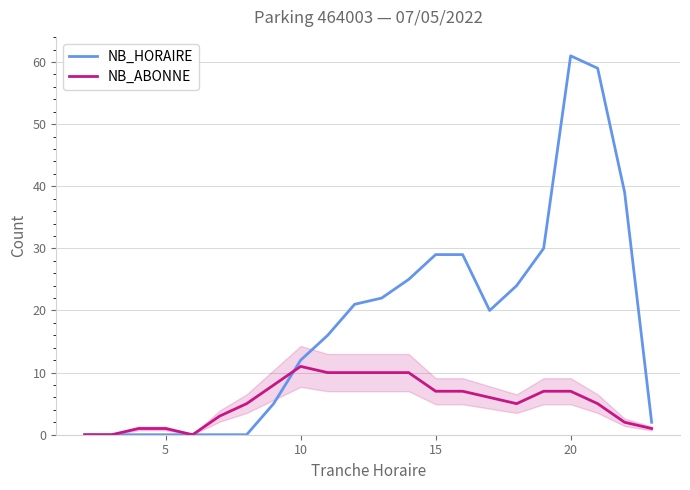

Rank the series by their average value, from highest to lowest.

NB_HORAIRE, NB_ABONNE